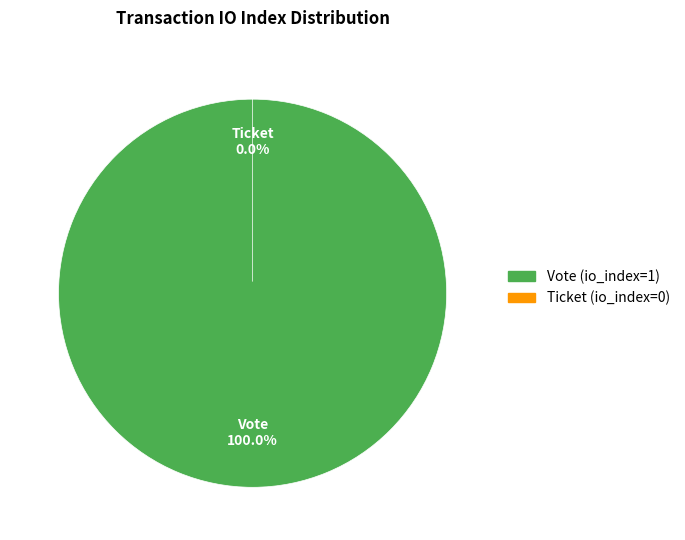

Which slice is the largest?

Vote (io_index=1)